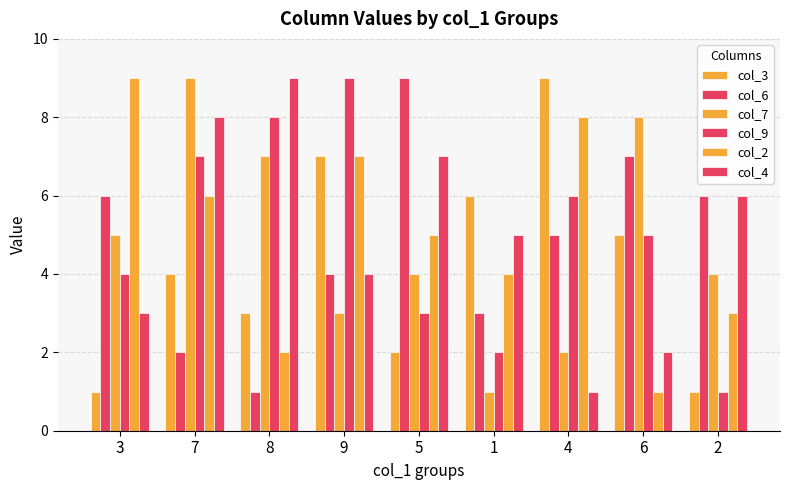

Reading left to right, transcribe all the data shown in this chart.

col_3: 1	4	3	7	2	6	9	5	1
col_6: 6	2	1	4	9	3	5	7	6
col_7: 5	9	7	3	4	1	2	8	4
col_9: 4	7	8	9	3	2	6	5	1
col_2: 9	6	2	7	5	4	8	1	3
col_4: 3	8	9	4	7	5	1	2	6